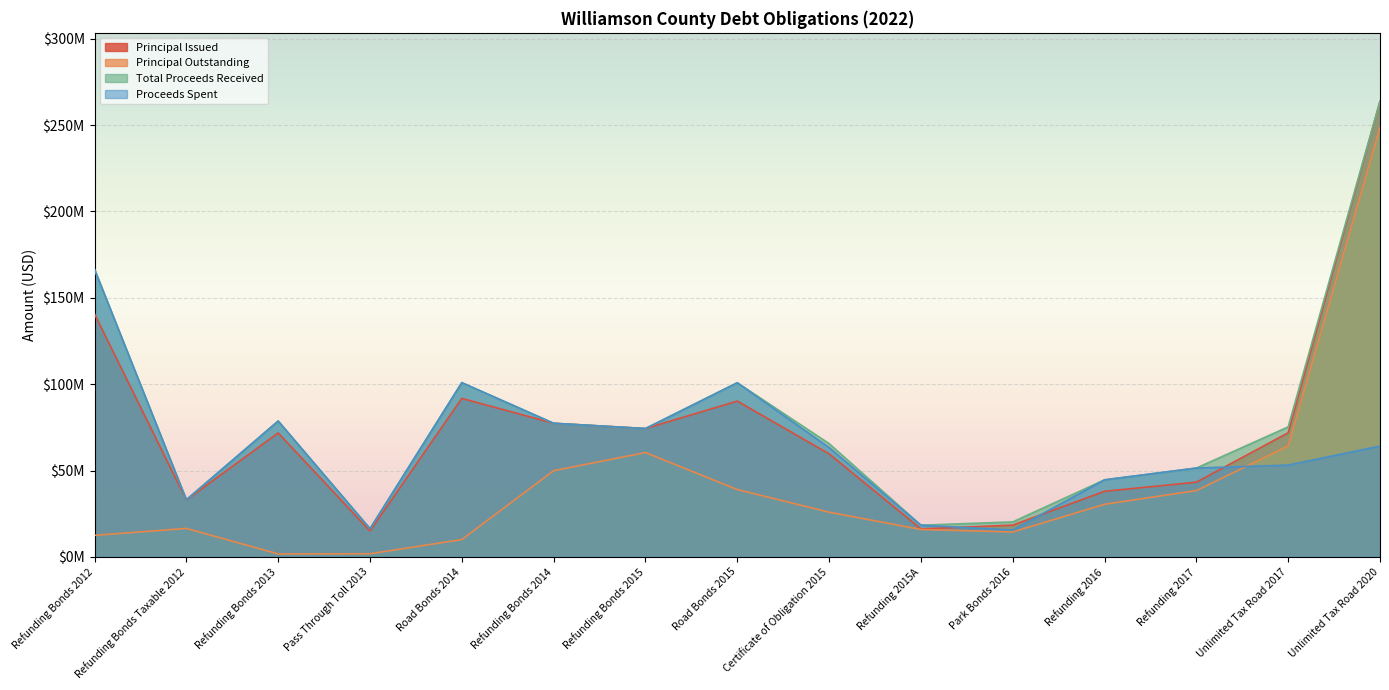

Reading right to left, extract all data points from this chart.

Principal Issued: Unlimited Tax Road 2020=263855000	Unlimited Tax Road 2017=71860000	Refunding 2017=43230000	Refunding 2016=37980000	Park Bonds 2016=18350000	Refunding 2015A=16175000	Certificate of Obligation 2015=59645000	Road Bonds 2015=90205000	Refunding Bonds 2015=74295000	Refunding Bonds 2014=77345000	Road Bonds 2014=91750000	Pass Through Toll 2013=14985000	Refunding Bonds 2013=71750000	Refunding Bonds Taxable 2012=32895000	Refunding Bonds 2012=140640000
Principal Outstanding: Unlimited Tax Road 2020=248725000	Unlimited Tax Road 2017=64220000	Refunding 2017=38380000	Refunding 2016=30445000	Park Bonds 2016=14405000	Refunding 2015A=15855000	Certificate of Obligation 2015=25880000	Road Bonds 2015=38970000	Refunding Bonds 2015=60400000	Refunding Bonds 2014=49900000	Road Bonds 2014=10020000	Pass Through Toll 2013=1790000	Refunding Bonds 2013=1710000	Refunding Bonds Taxable 2012=16465000	Refunding Bonds 2012=12465000
Total Proceeds Received: Unlimited Tax Road 2020=263855000	Unlimited Tax Road 2017=75261969	Refunding 2017=51415917	Refunding 2016=44596601	Park Bonds 2016=20229873	Refunding 2015A=18322981	Certificate of Obligation 2015=65579176	Road Bonds 2015=100817943	Refunding Bonds 2015=74295000	Refunding Bonds 2014=77345000	Road Bonds 2014=100877075	Pass Through Toll 2013=16305289	Refunding Bonds 2013=78635545	Refunding Bonds Taxable 2012=33058591	Refunding Bonds 2012=166431289
Proceeds Spent: Unlimited Tax Road 2020=64163429	Unlimited Tax Road 2017=53136184	Refunding 2017=51415917	Refunding 2016=44596601	Park Bonds 2016=15532332	Refunding 2015A=18322981	Certificate of Obligation 2015=63261213	Road Bonds 2015=100817943	Refunding Bonds 2015=74295000	Refunding Bonds 2014=77345000	Road Bonds 2014=100877075	Pass Through Toll 2013=16305289	Refunding Bonds 2013=78635545	Refunding Bonds Taxable 2012=33058591	Refunding Bonds 2012=166431289